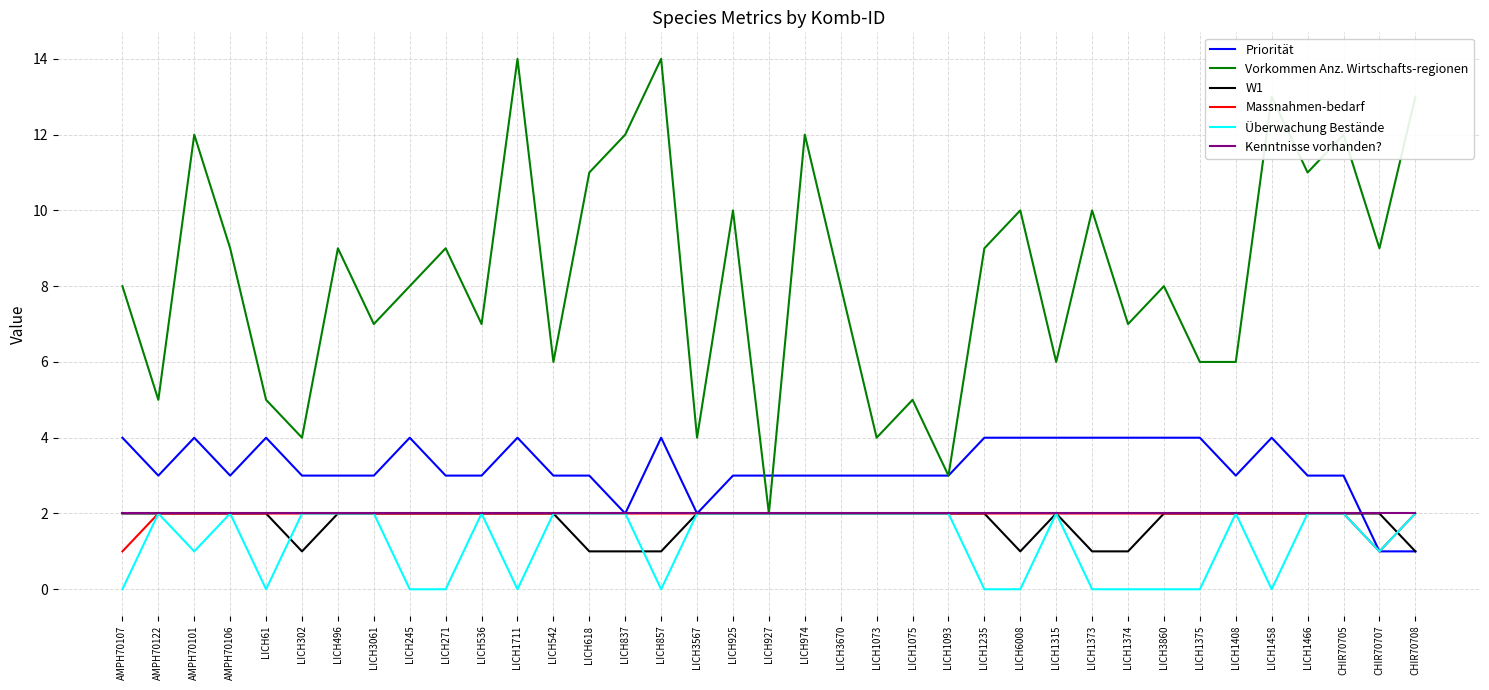

True or false: Kenntnisse vorhanden? has a value of 1 at LICH925.

False